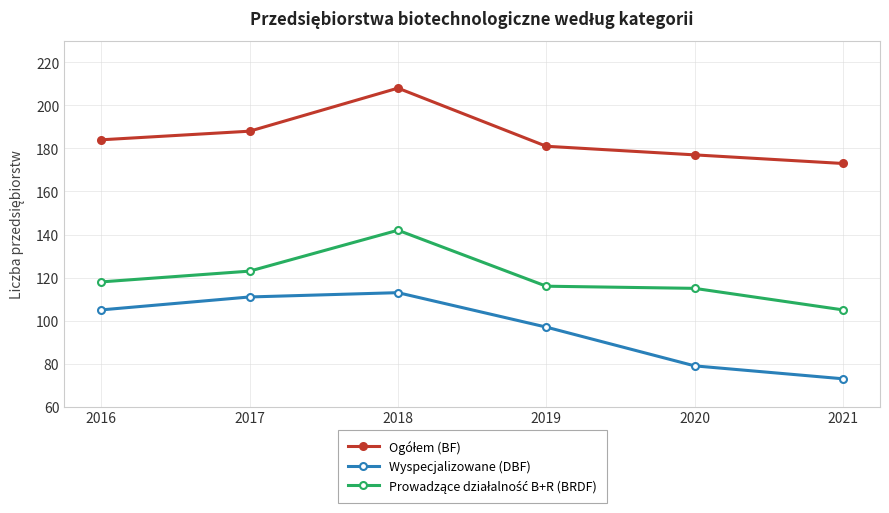

True or false: Wyspecjalizowane (DBF) has more than 2 interior local peaks.

False